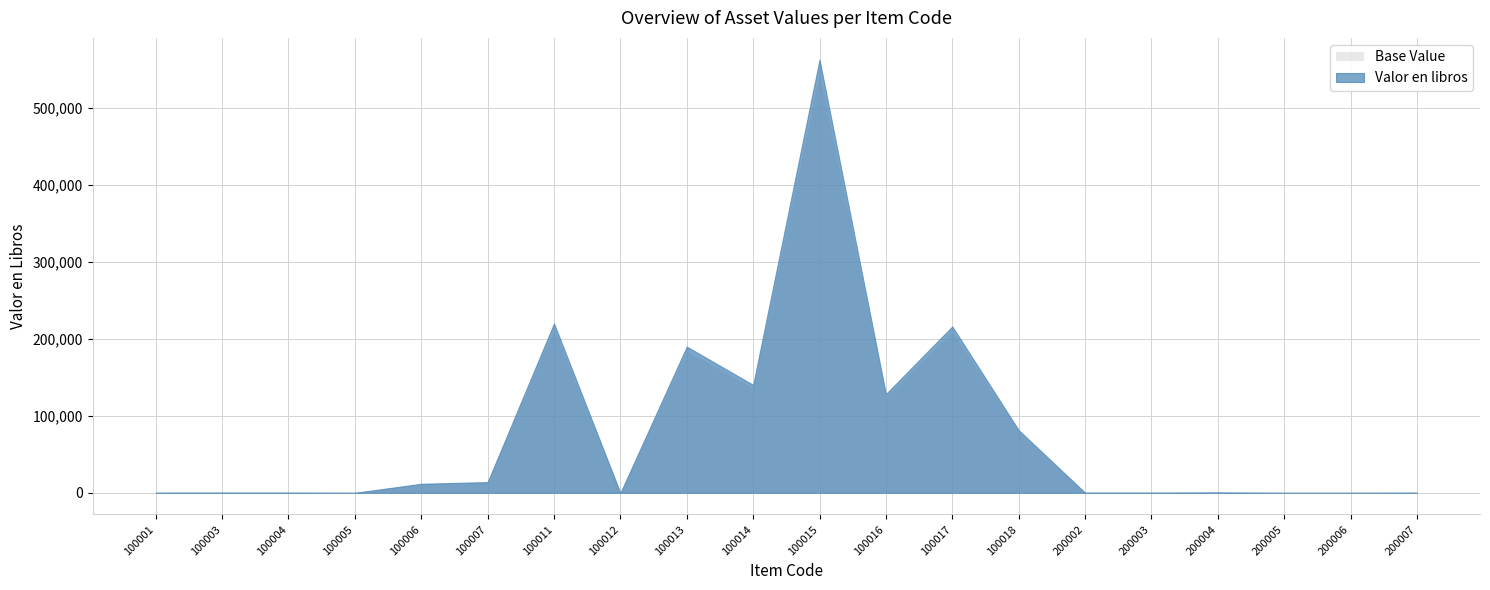

At which category does the chart reach its peak across all series?

100015